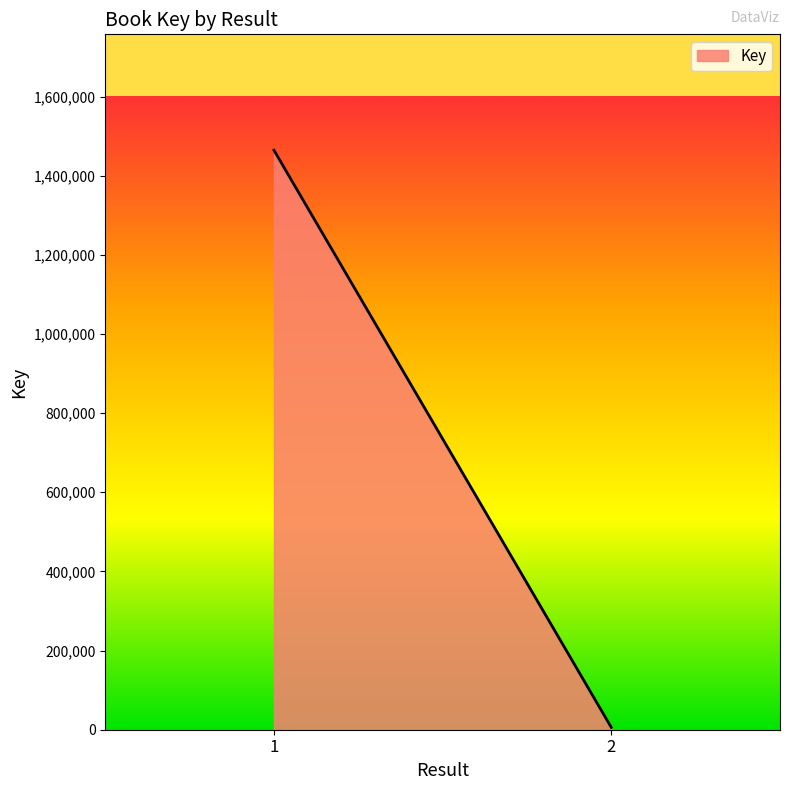

How many data points are less than 1464432?

1